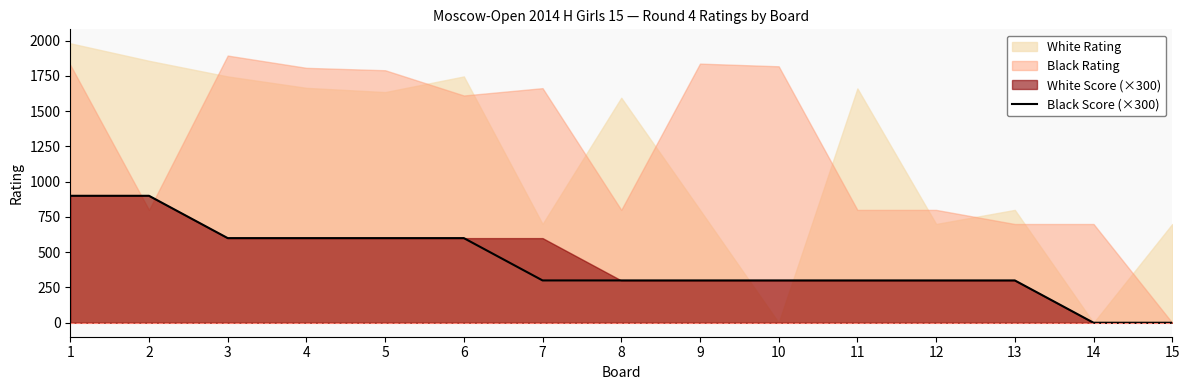

What is the sum of the values at 13 and 6?

900